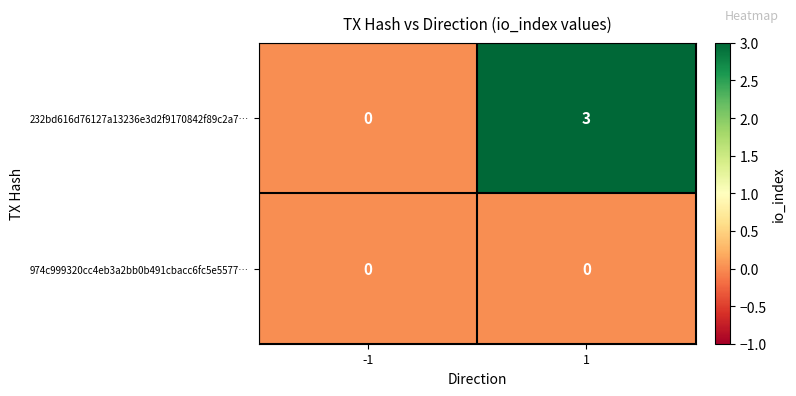

Which series has the largest range (max minus min)?

232bd616d76127a13236e3d2f9170842f89c2a7…